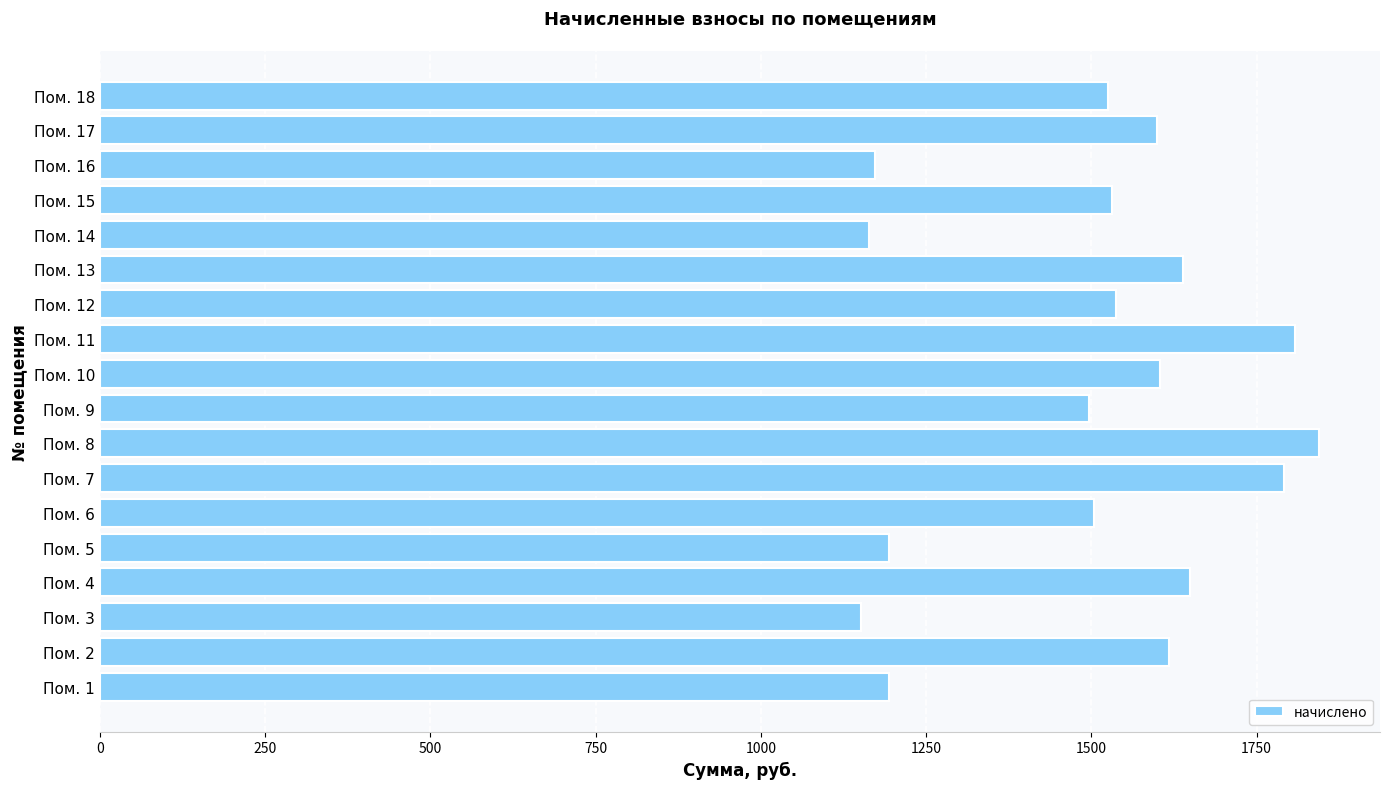

What is the change in value from Пом. 7 to Пом. 9?

-294.8